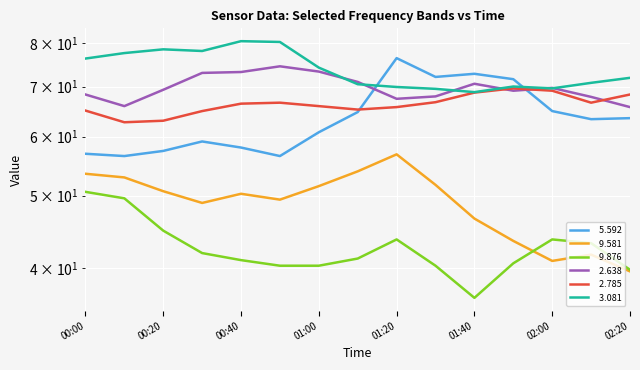

Rank the categories by   3.081 value from lowest to highest.

2007/01/31 01:40, 2007/01/31 01:30, 2007/01/31 02:00, 2007/01/31 01:20, 2007/01/31 01:50, 2007/01/31 01:10, 2007/01/31 02:10, 2007/01/31 02:20, 2007/01/31 01:00, 2007/01/31 00:00, 2007/01/31 00:10, 2007/01/31 00:30, 2007/01/31 00:20, 2007/01/31 00:50, 2007/01/31 00:40